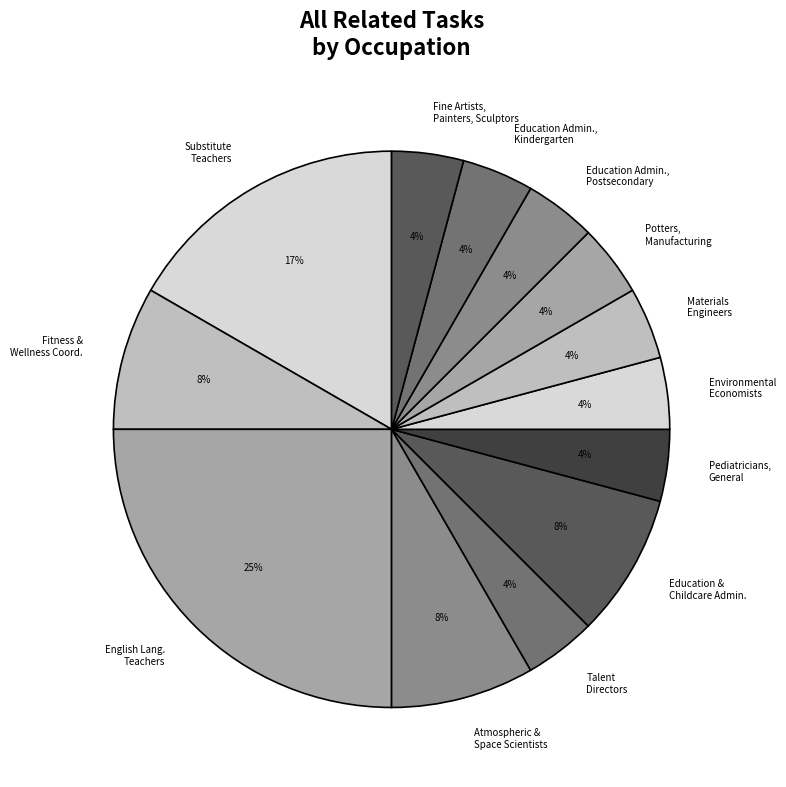

Do Fine Artists, Painters, Sculptors and Fitness & Wellness Coord. together represent more than half of the pie?

No